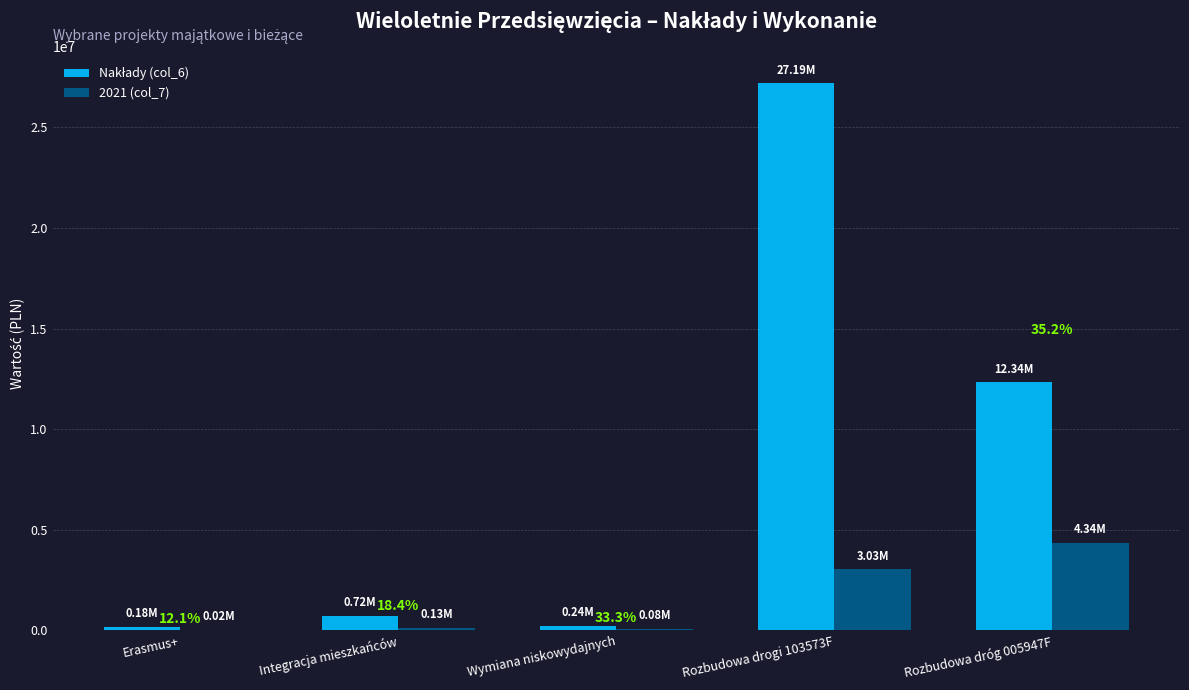

Does the chart contain stacked bars?

No